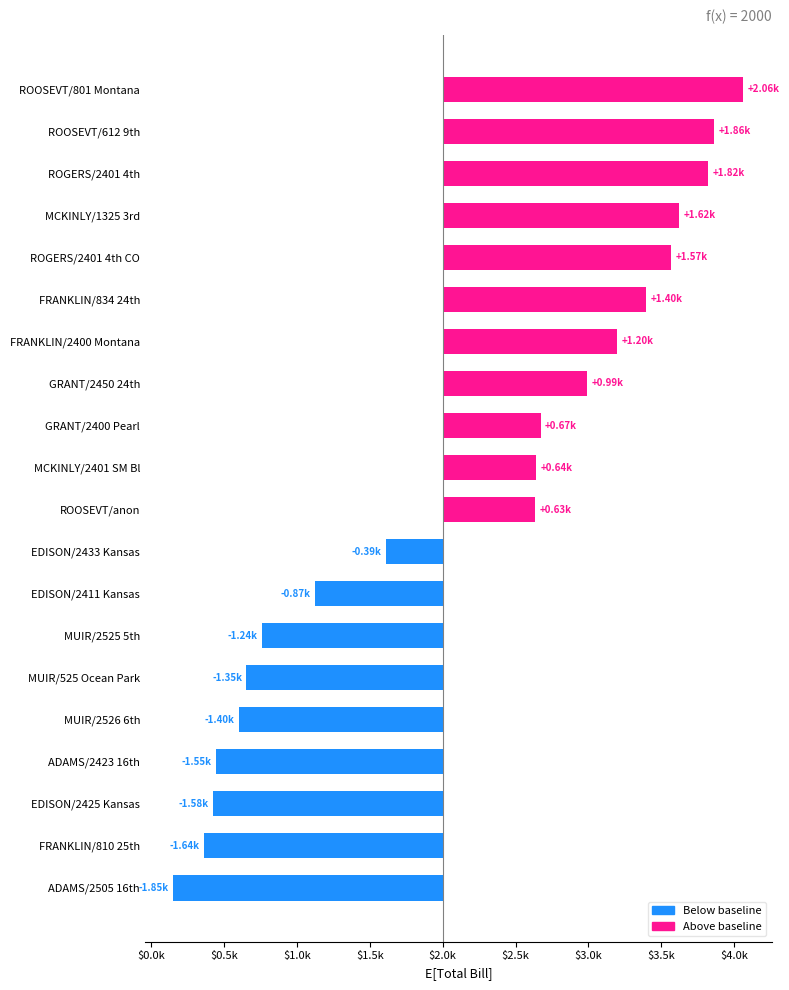

Reading left to right, transcribe all the data shown in this chart.

-1847.6	-1640.7	-1579.2	-1554.6	-1399.7	-1347.3	-1242.2	-874.5	-390.2	632.1	642.9	672.9	993.7	1198.1	1398.3	1568.3	1622.2	1820.2	1863.2	2063.4